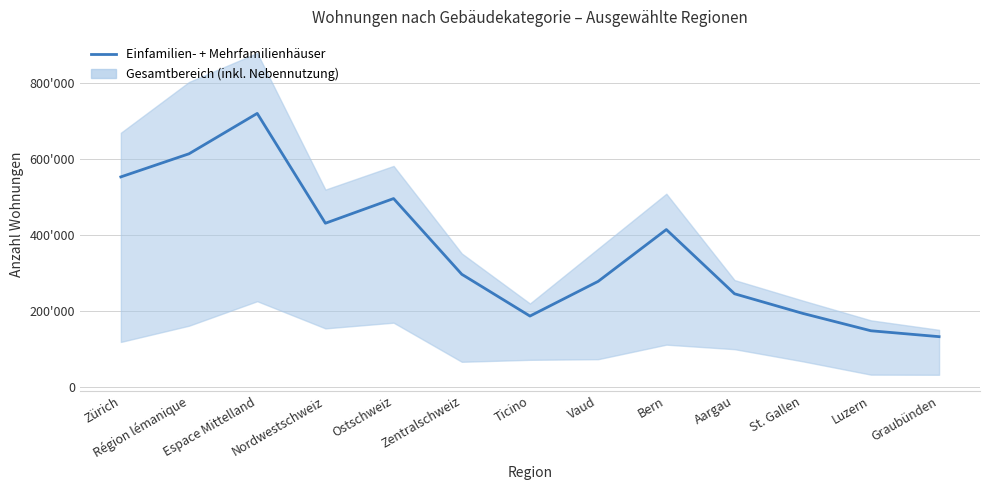

Reading left to right, extract all data points from this chart.

Zürich=553162	Région lémanique=614174	Espace Mittelland=720674	Nordwestschweiz=430967	Ostschweiz=496029	Zentralschweiz=296306	Ticino=186094	Vaud=277572	Bern=414282	Aargau=244870	St. Gallen=193149	Luzern=147308	Graubünden=131740